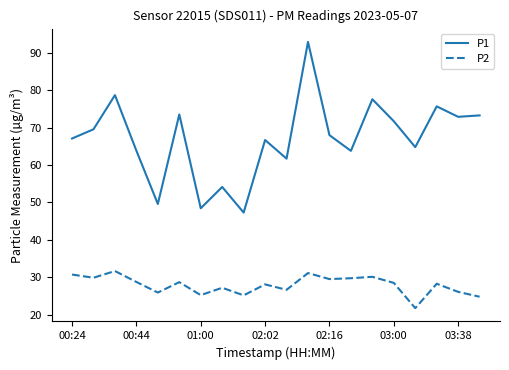

How many lines are shown in the chart?

2